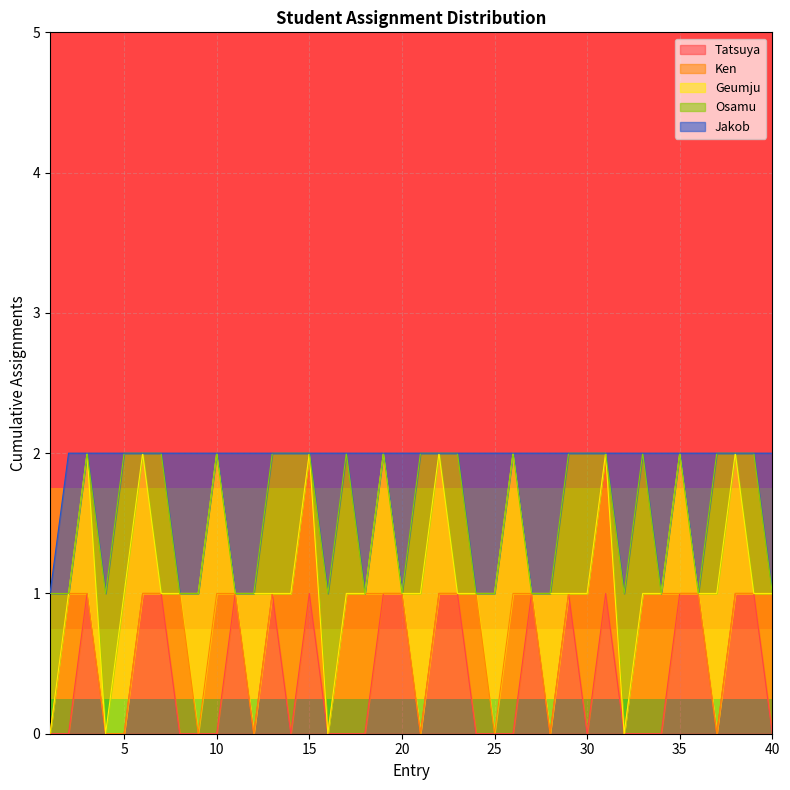

Does the chart have visible grid lines?

Yes